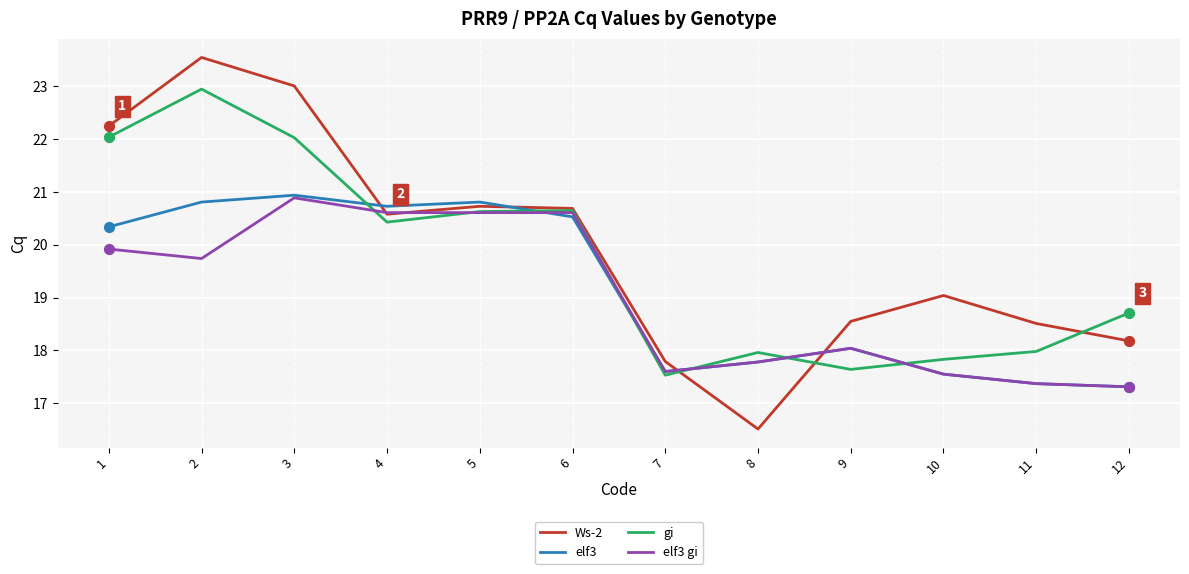

Is the value of elf3 gi at 5 greater than the value of Ws-2 at 10?

Yes